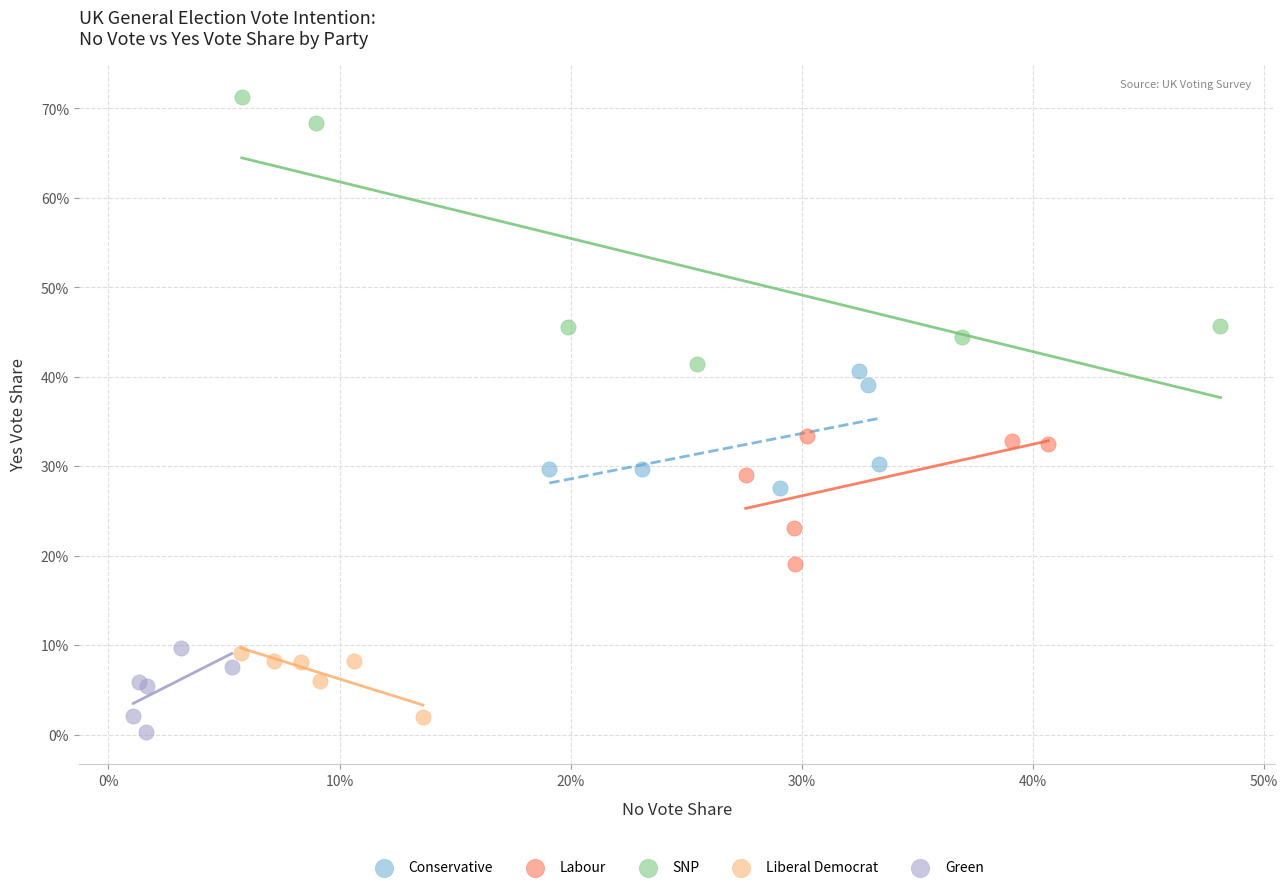

What are all the series names shown in the legend?

Conservative, Labour, SNP, Liberal Democrat, Green